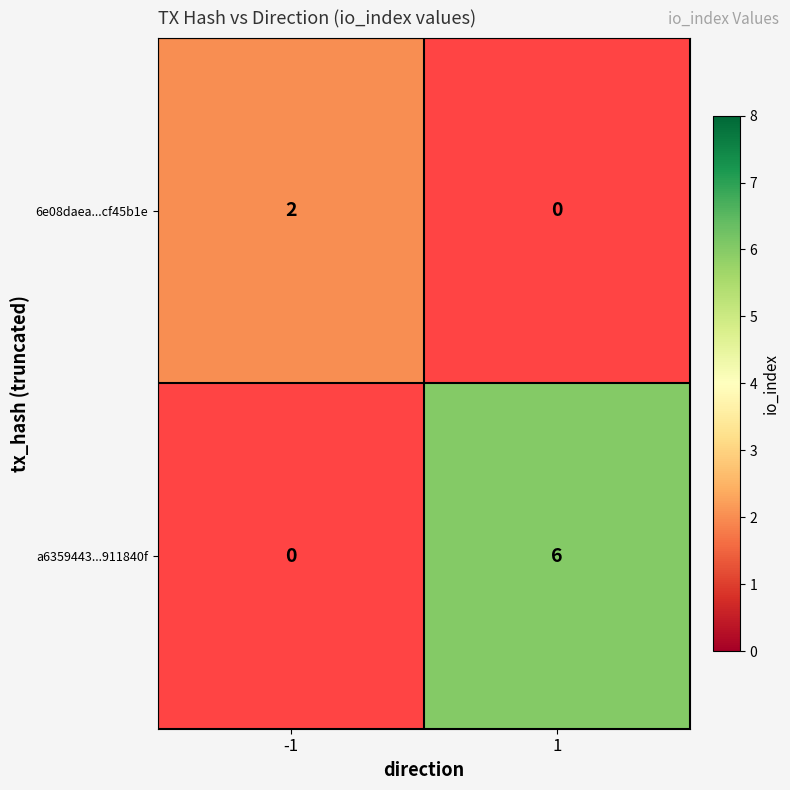

Is it true that a6359443...911840f equals 6 at 1?

True